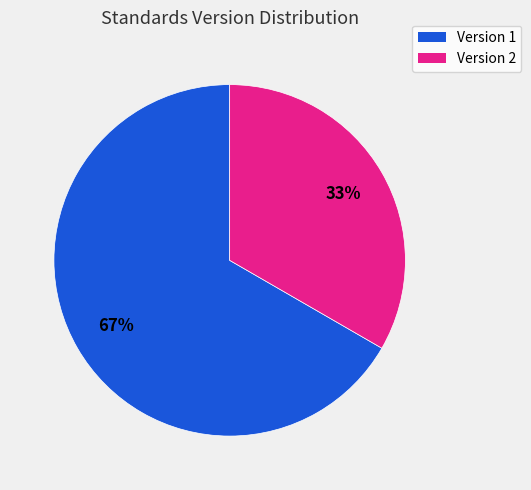

What is the smallest slice in the pie chart?

Version 2